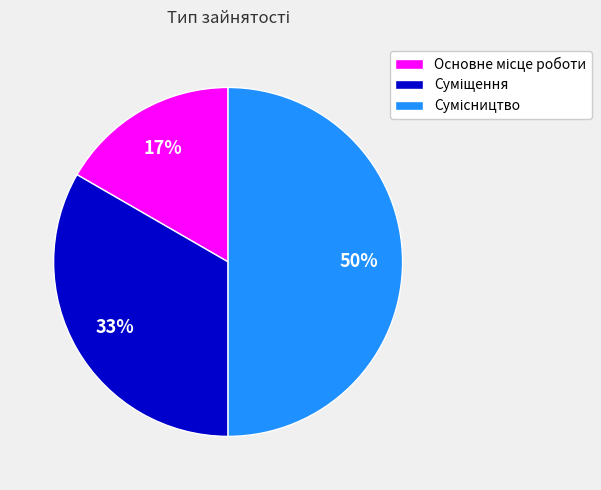

To the nearest percent, what is the difference between the largest and smallest slice percentages?

33%